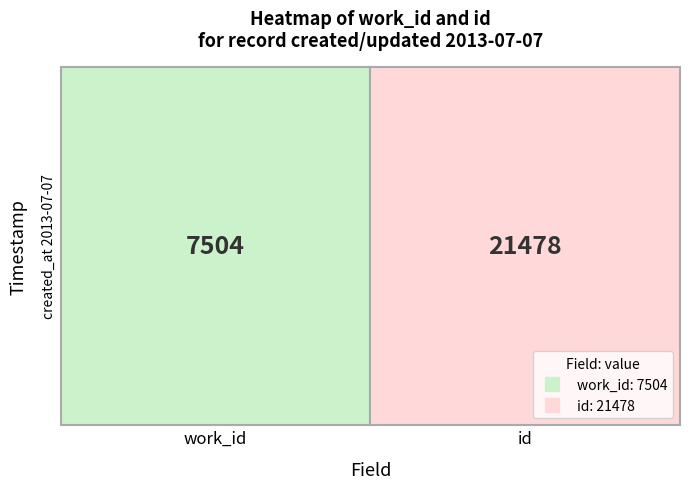

Rank the categories by value from highest to lowest.

id, work_id